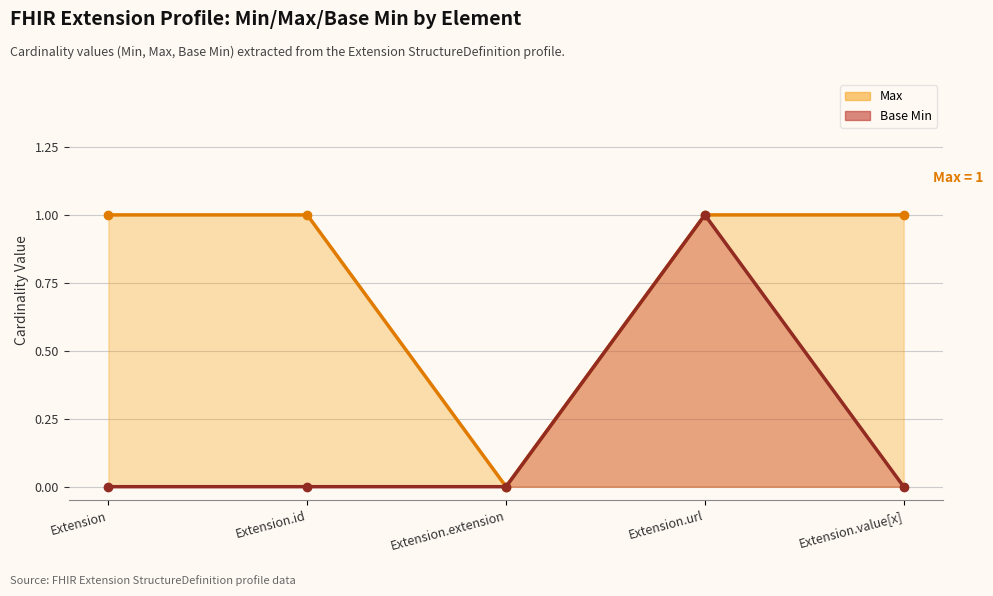

How many positive values does the Max series have?

4